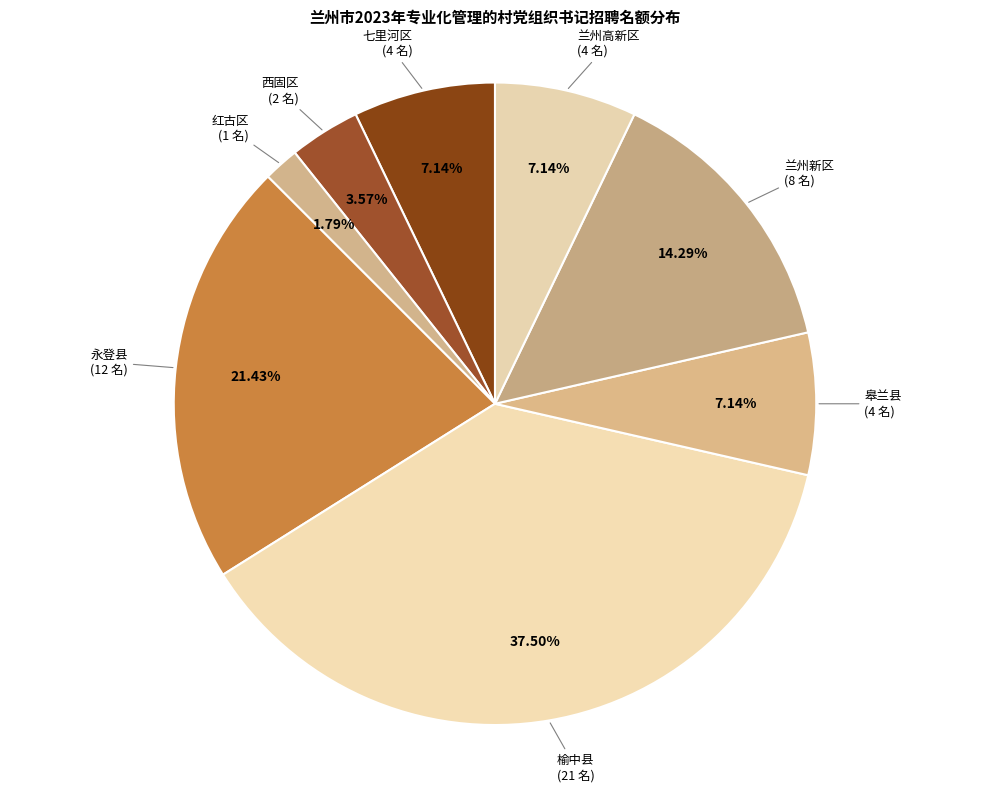

Which slice is the smallest?

红古区